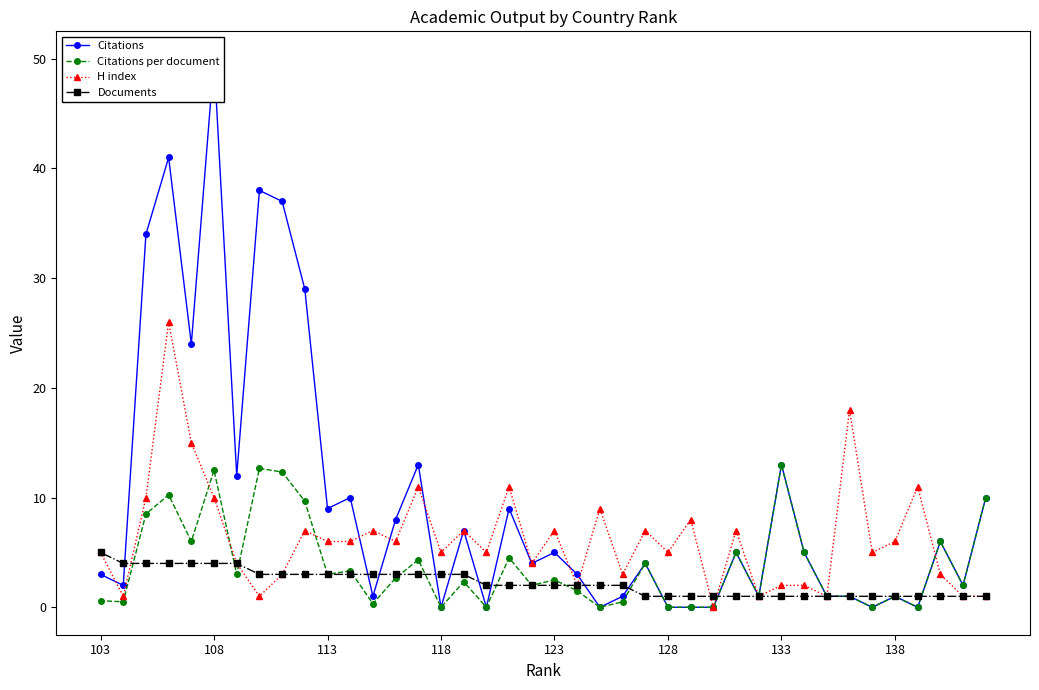

What is the highest value of the Citations per document series?

13.0